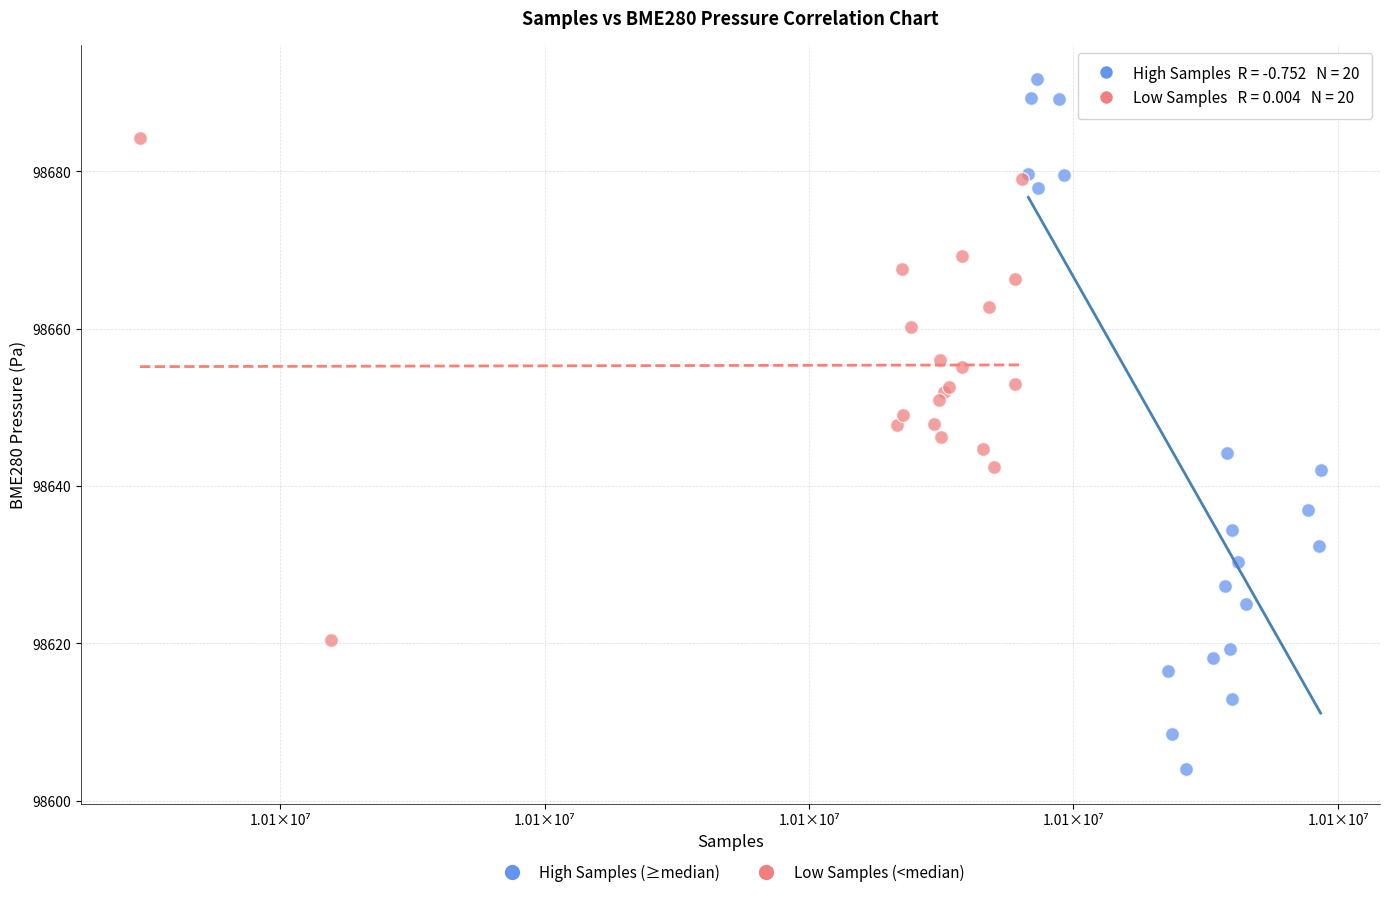

Which series contains the lowest Y value?

High Samples (≥median)